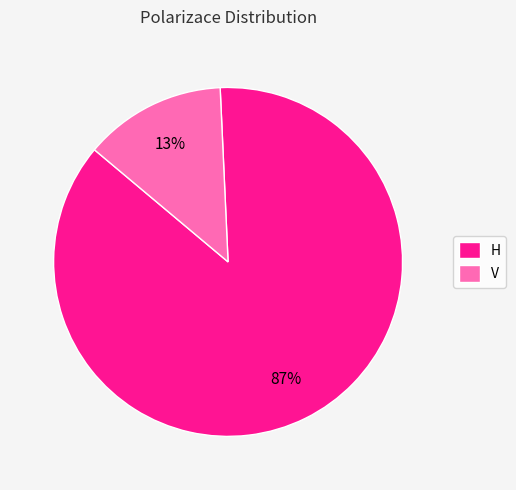

Between H and V, which is larger?

H